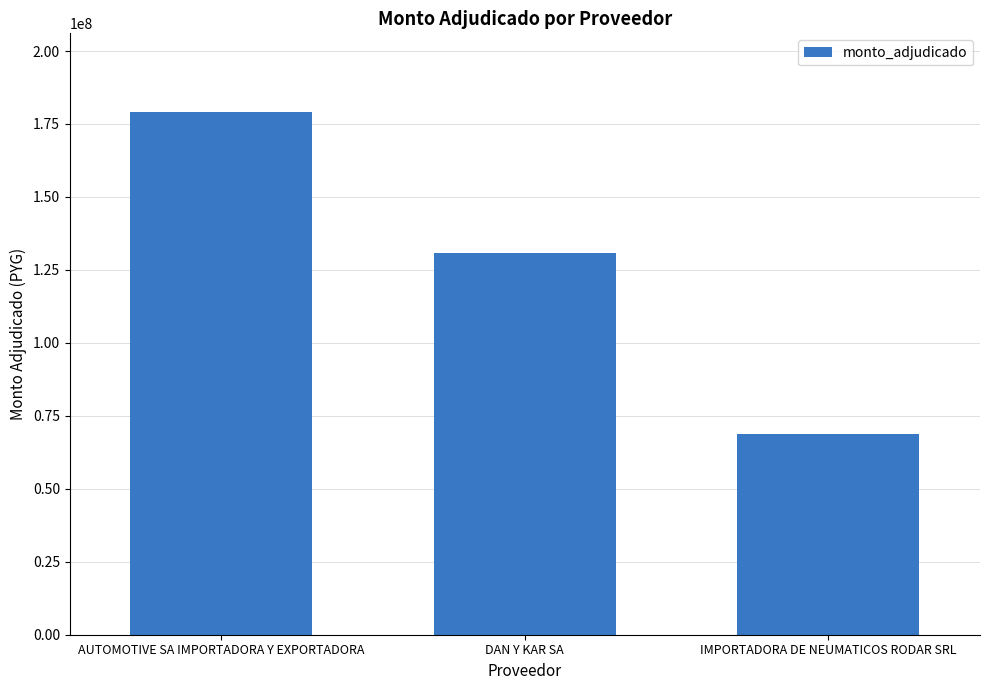

How many bars are there in total?

3